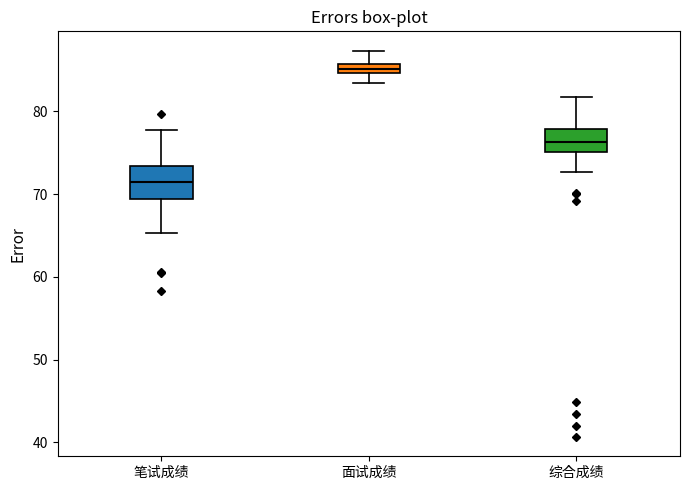

Comparing the boxes themselves (not the whiskers), which one is the tallest?

笔试成绩